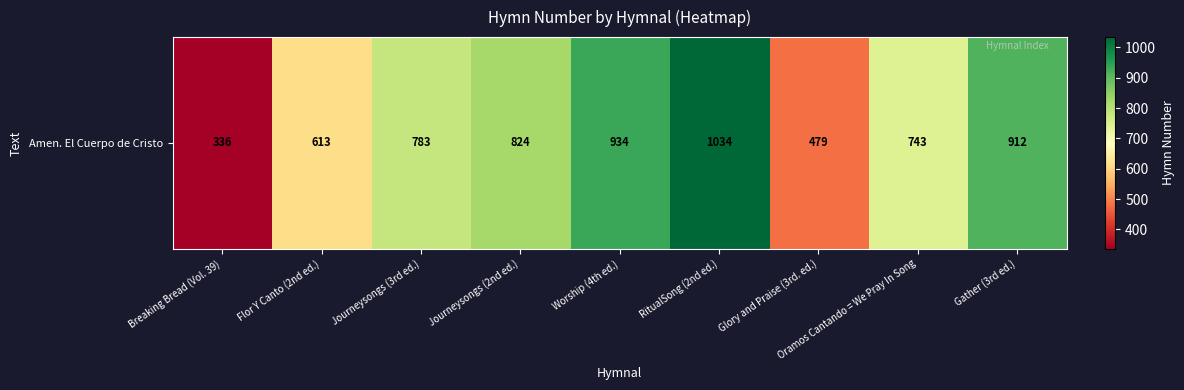

List the labels in order of value, largest first.

RitualSong (2nd ed.), Worship (4th ed.), Gather (3rd ed.), Journeysongs (2nd ed.), Journeysongs (3rd ed.), Oramos Cantando = We Pray In Song, Flor Y Canto (2nd ed.), Glory and Praise (3rd. ed.), Breaking Bread (Vol. 39)